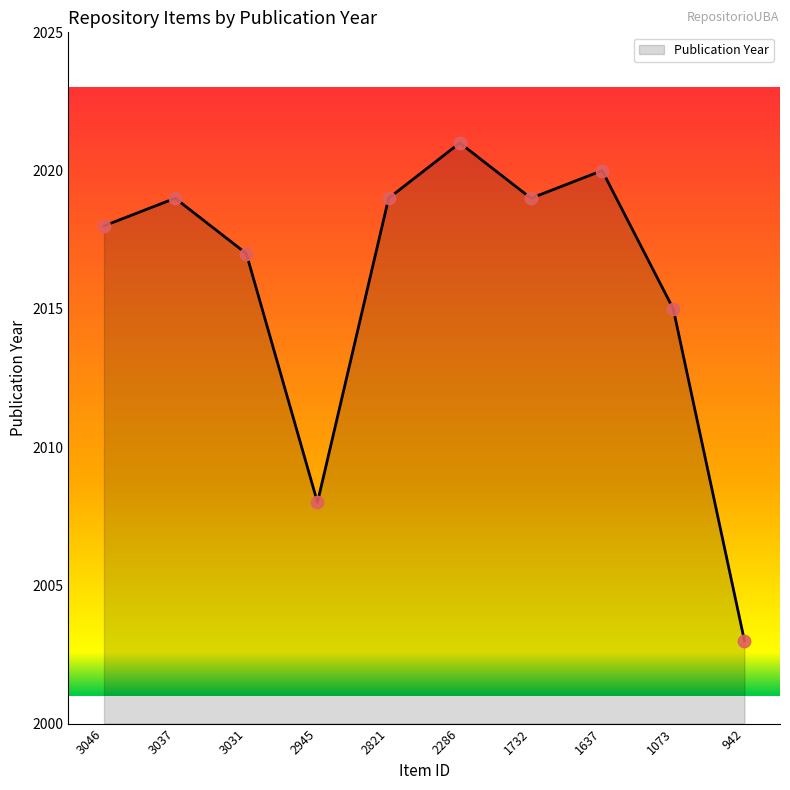

Approximately how many times larger is the value at 2286 compared to 1732?

1.0